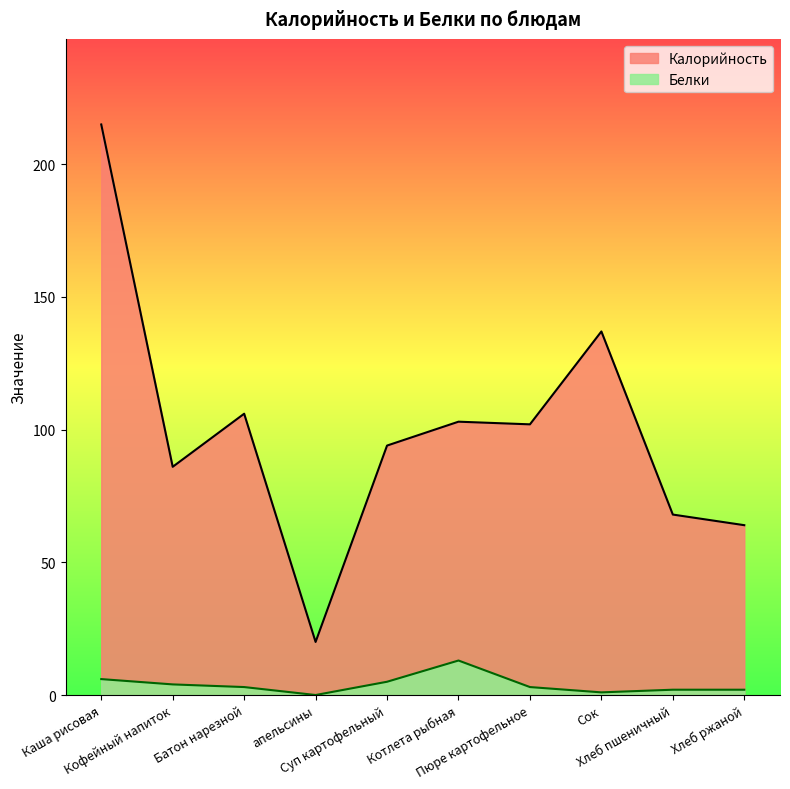

Reading left to right, extract all data points from this chart.

Калорийность: Каша рисовая=215	Кофейный напиток=86	Батон нарезной=106	апельсины=20	Суп картофельный=94	Котлета рыбная=103	Пюре картофельное=102	Сок=137	Хлеб пшеничный=68	Хлеб ржаной=64
Белки: Каша рисовая=6	Кофейный напиток=4	Батон нарезной=3	апельсины=0	Суп картофельный=5	Котлета рыбная=13	Пюре картофельное=3	Сок=1	Хлеб пшеничный=2	Хлеб ржаной=2